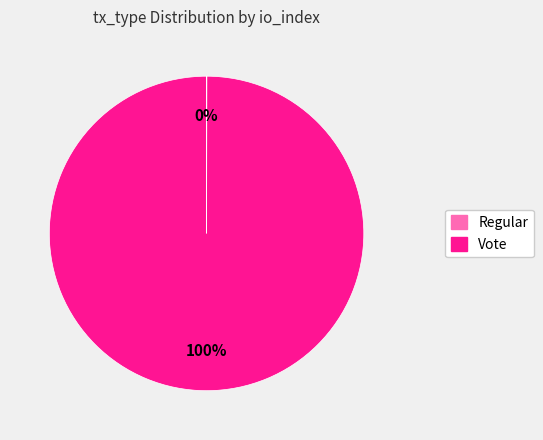

To the nearest percent, what is the difference between the largest and smallest slice percentages?

100%